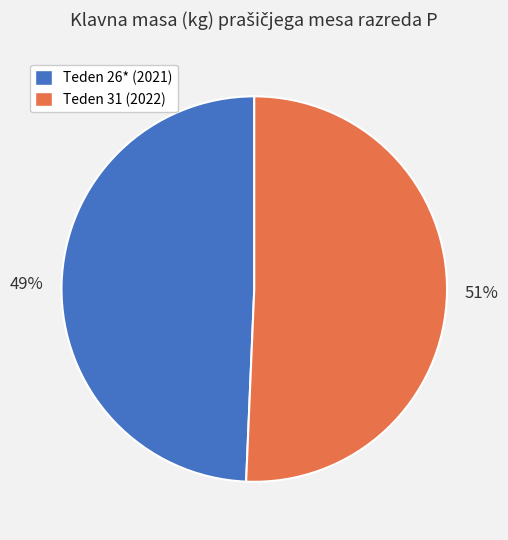

To the nearest percent, what percentage of the pie is Teden 26* (2021)?

49%